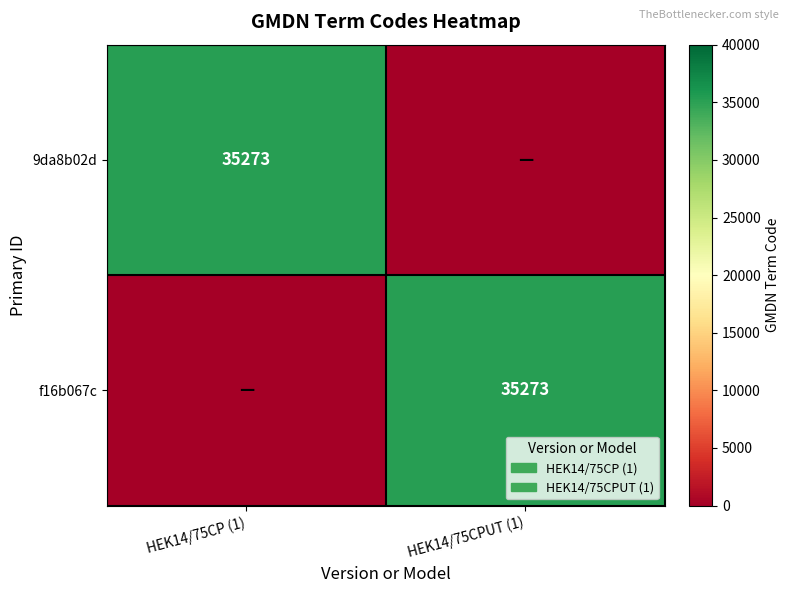

The value of f16b067c at HEK14/75CPUT (1) is 35273. True or false?

True